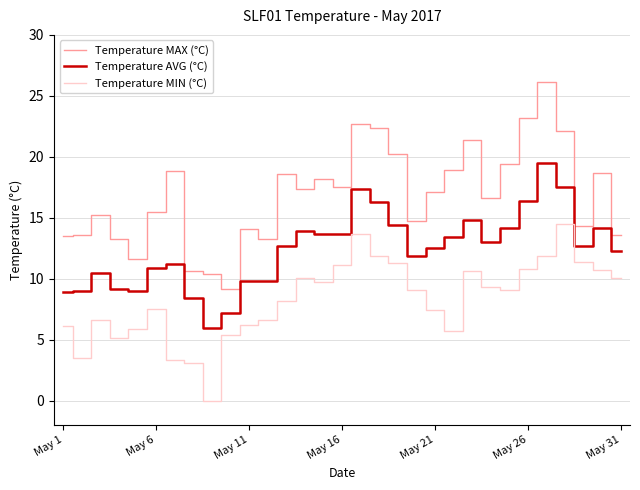

In Temperature MIN (°C), how many points are lower than both neighbors (excluding endpoints)?

6